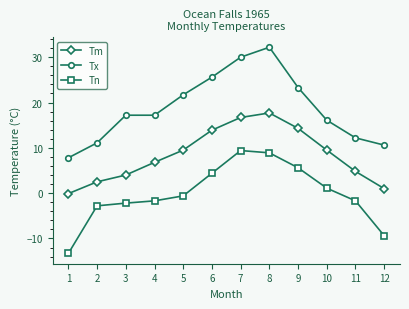

True or false: Tx and Tn cross at least once.

False